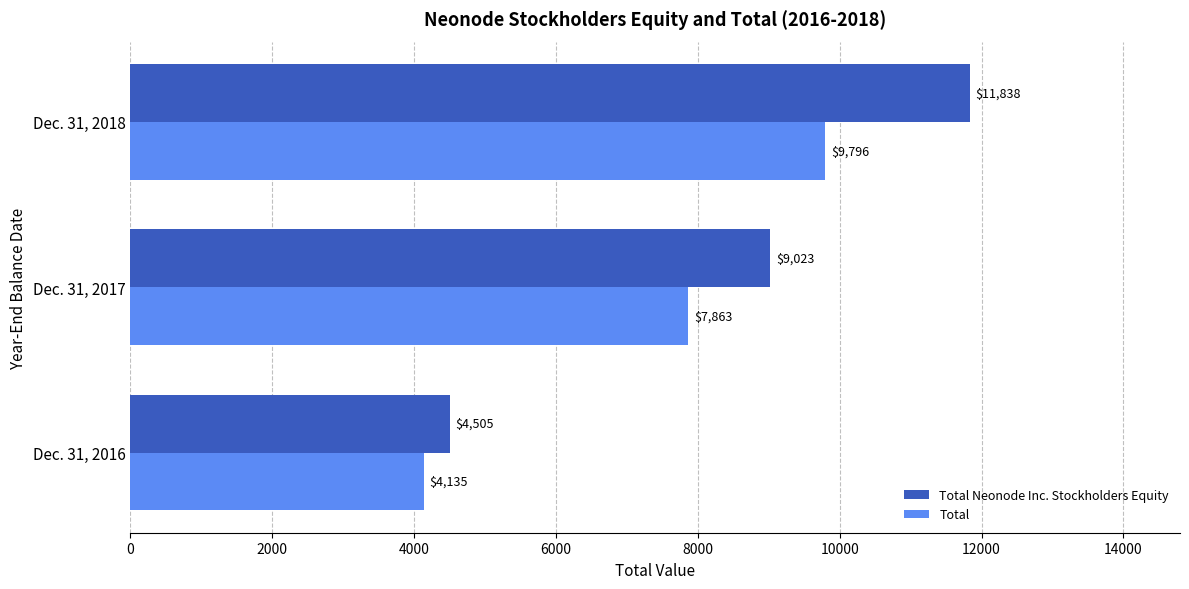

List the labels in order of Total Neonode Inc. Stockholders Equity value, largest first.

Dec. 31, 2018, Dec. 31, 2017, Dec. 31, 2016